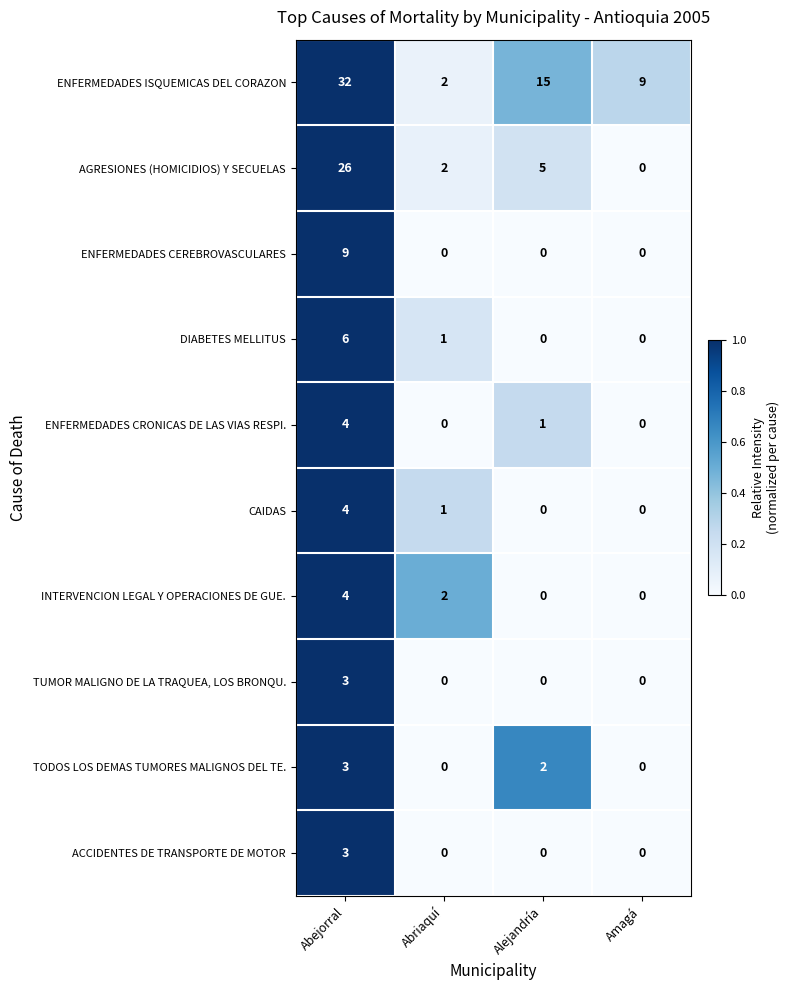

What is the difference between the maximum and minimum values in the ENFERMEDADES CEREBROVASCULARES series?

9